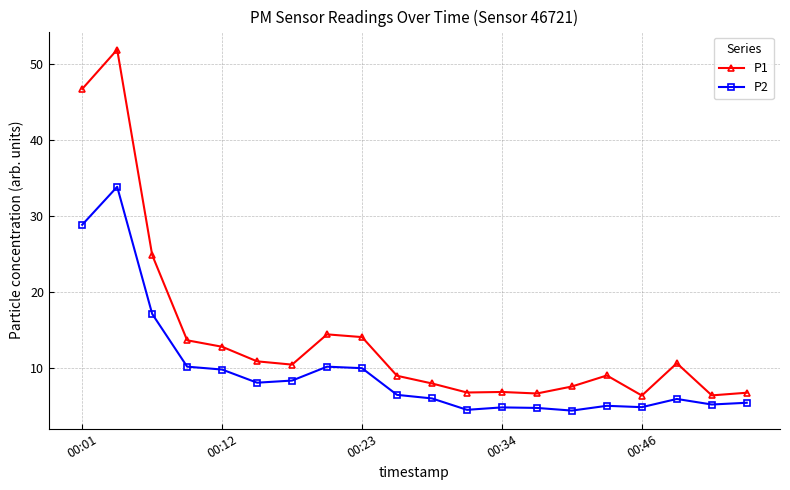

What is the maximum value shown in the chart?

51.9